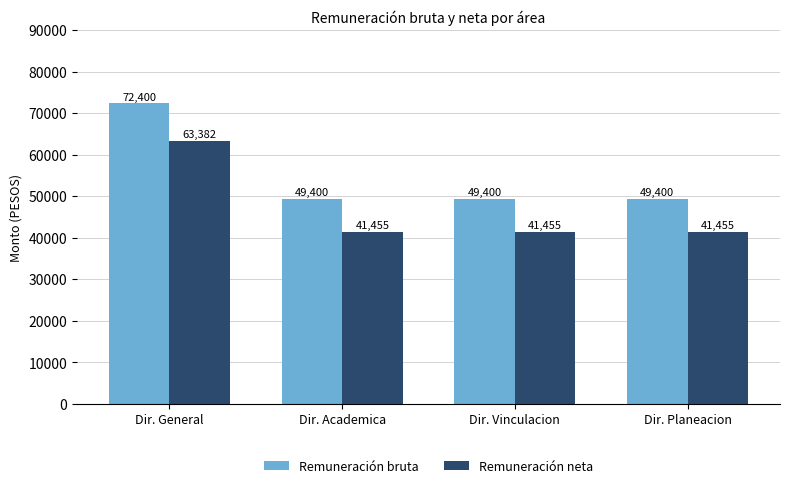

List the series in order of their peak value, lowest first.

Remuneración neta, Remuneración bruta